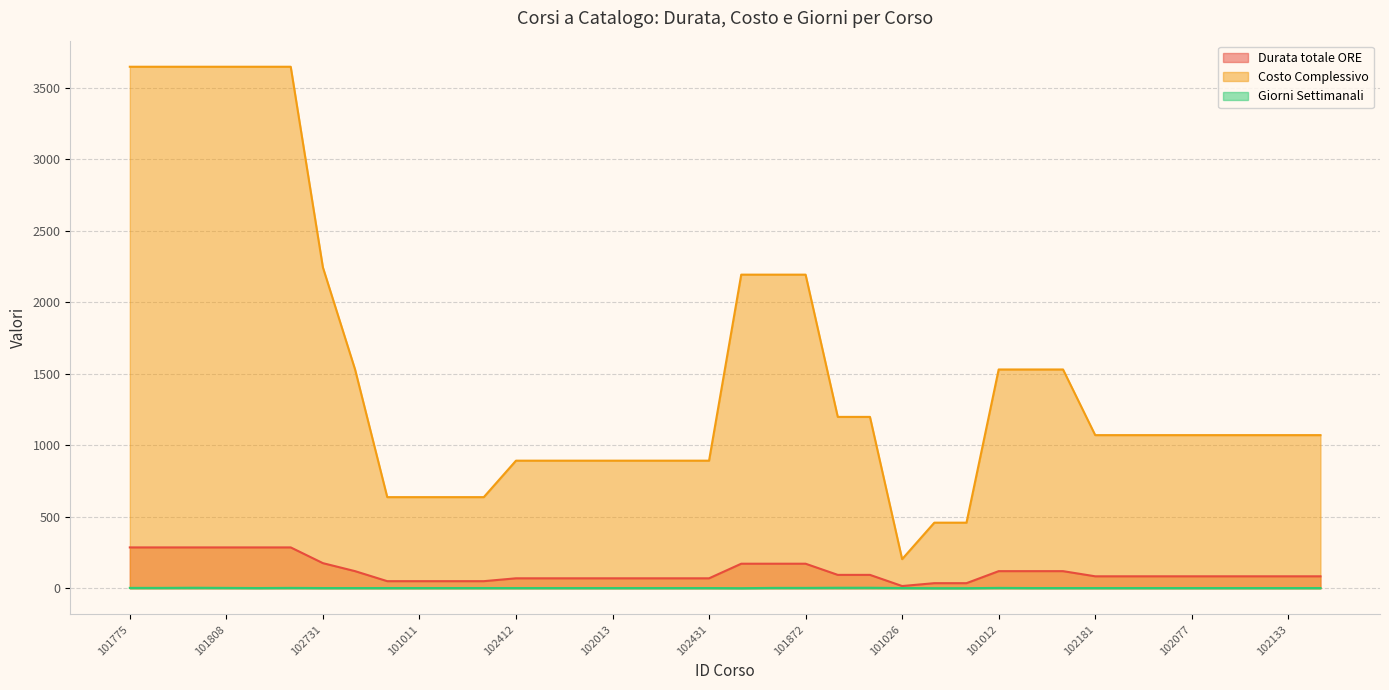

What is the difference between the Costo Complessivo values at 102377 and 102798?

2575.5